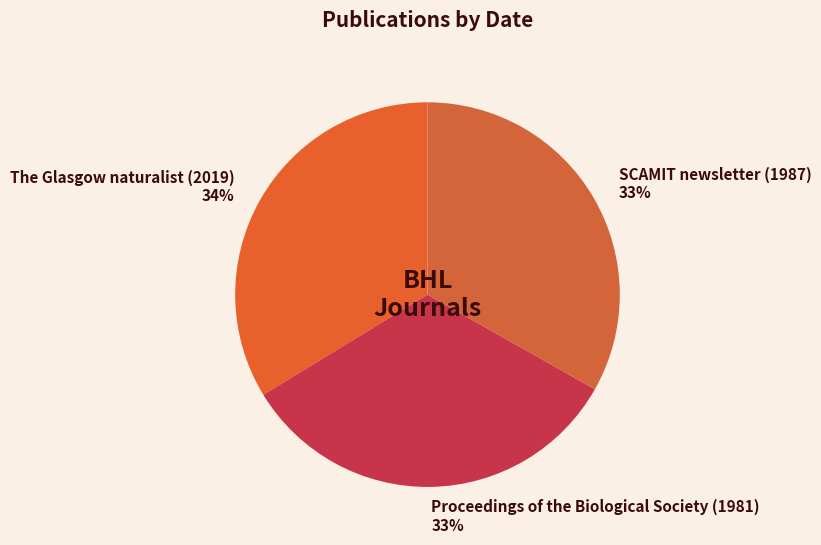

What percentage is the SCAMIT newsletter (1987) 33% slice, to the nearest percent?

33%